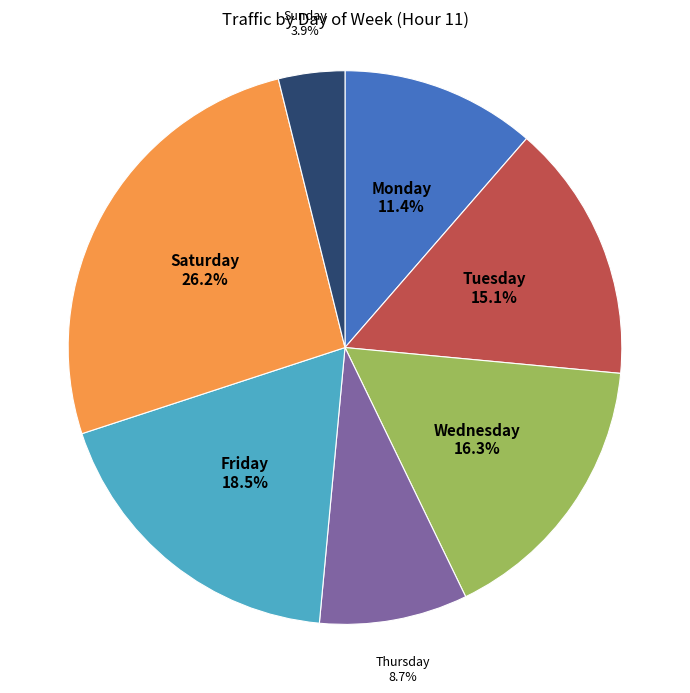

Rank the categories by value from highest to lowest.

Saturday, Friday, Wednesday, Tuesday, Monday, Thursday, Sunday